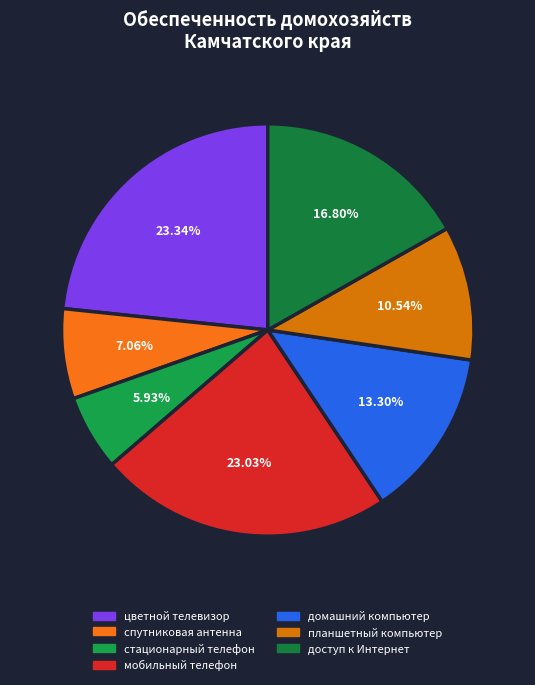

Does any single category account for the majority?

No